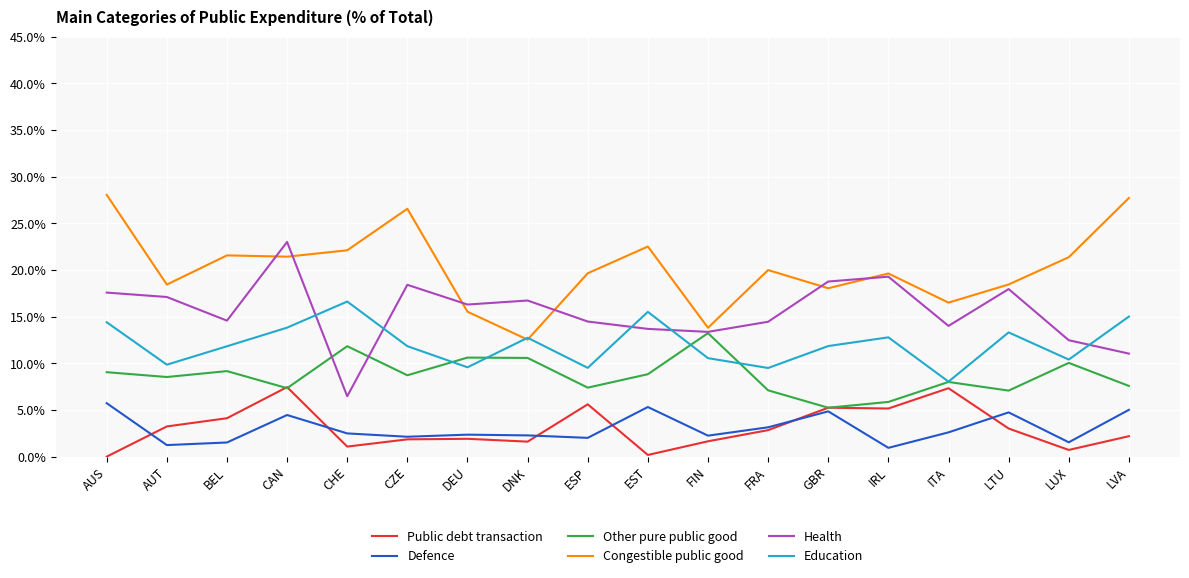

What are all the series names shown in the legend?

Public debt transaction, Defence, Other pure public good, Congestible public good, Health, Education